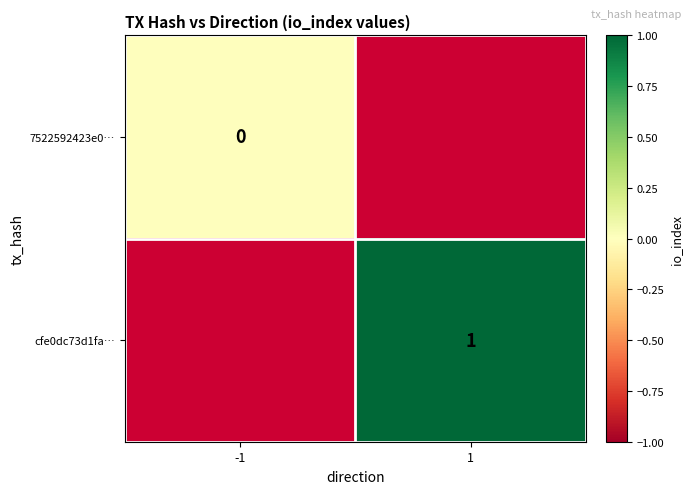

The value of cfe0dc73d1fa… at 1 is 1. True or false?

True